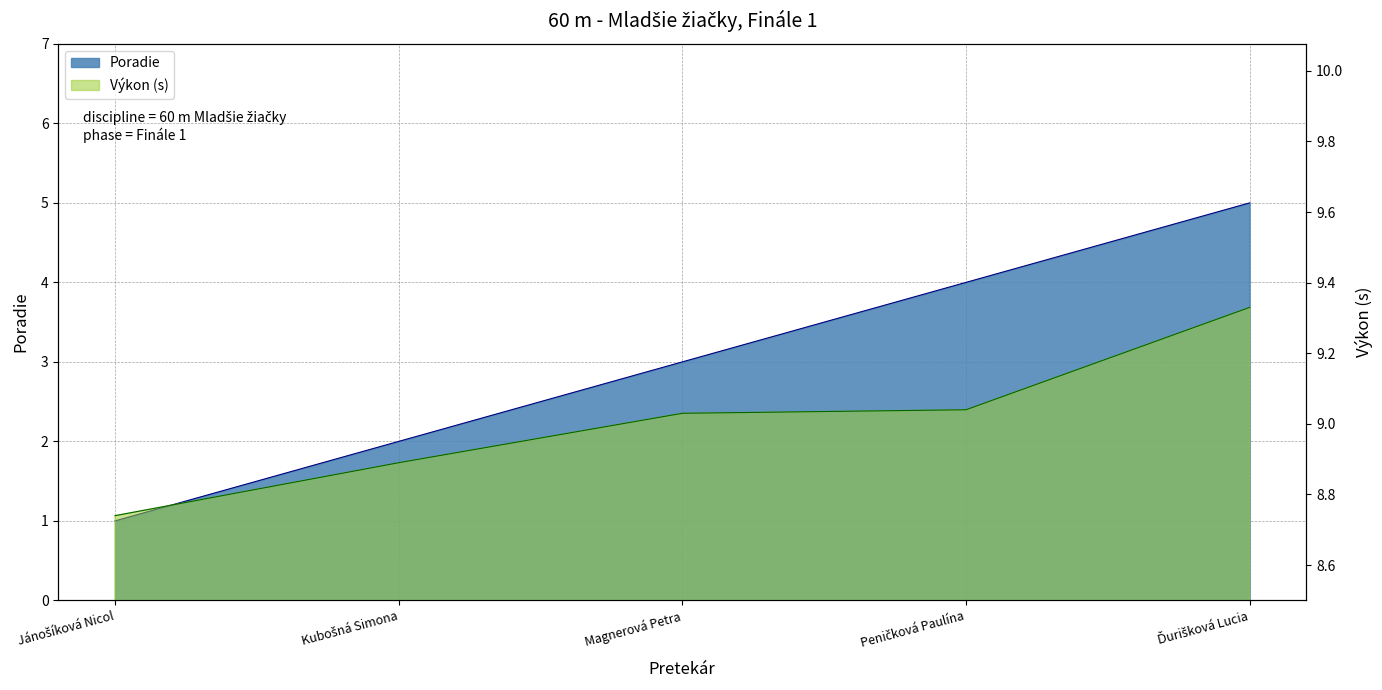

Reading right to left, list all the values displayed in this chart.

Poradie: Ďurišková Lucia=5.0	Peničková Paulína=4.0	Magnerová Petra=3.0	Kubošná Simona=2.0	Jánošíková Nicol=1.0
Výkon: Ďurišková Lucia=9.3	Peničková Paulína=9.0	Magnerová Petra=9.0	Kubošná Simona=8.9	Jánošíková Nicol=8.7